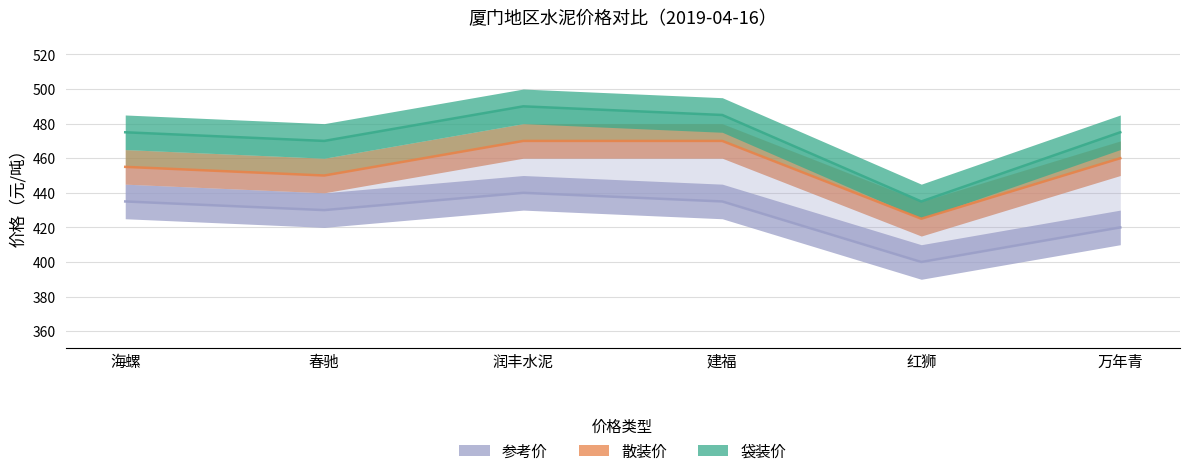

Reading left to right, transcribe all the data shown in this chart.

散装价: 海螺=455	春驰=450	润丰水泥=470	建福=470	红狮=425	万年青=460
袋装价: 海螺=475	春驰=470	润丰水泥=490	建福=485	红狮=435	万年青=475
参考价: 海螺=435	春驰=430	润丰水泥=440	建福=435	红狮=400	万年青=420